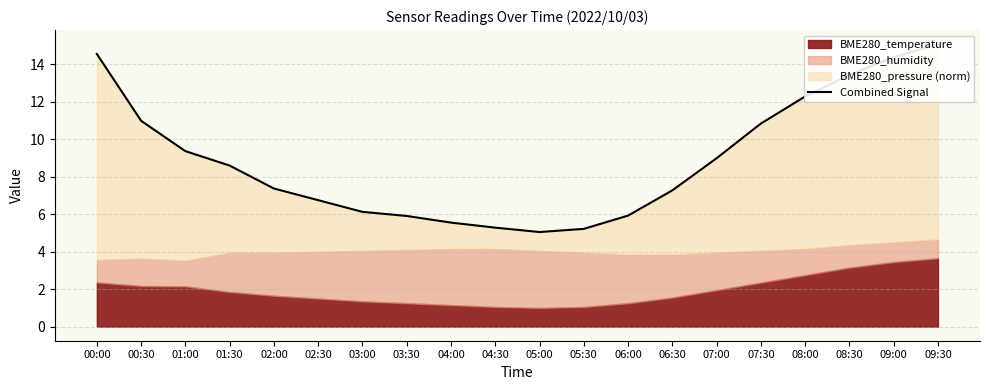

What position from the left is 05:30?

12